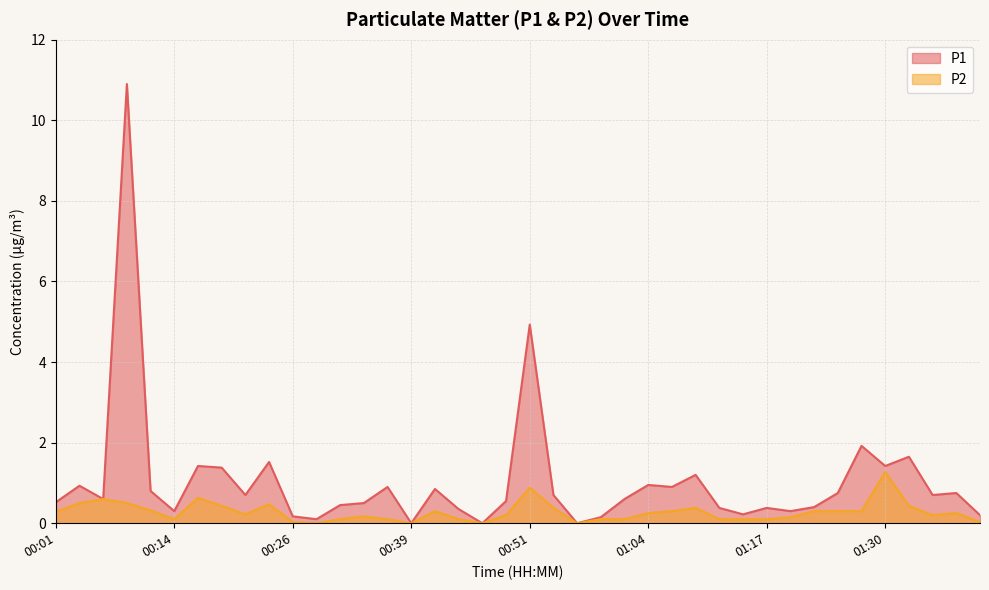

Which series has the largest total across all categories?

P1